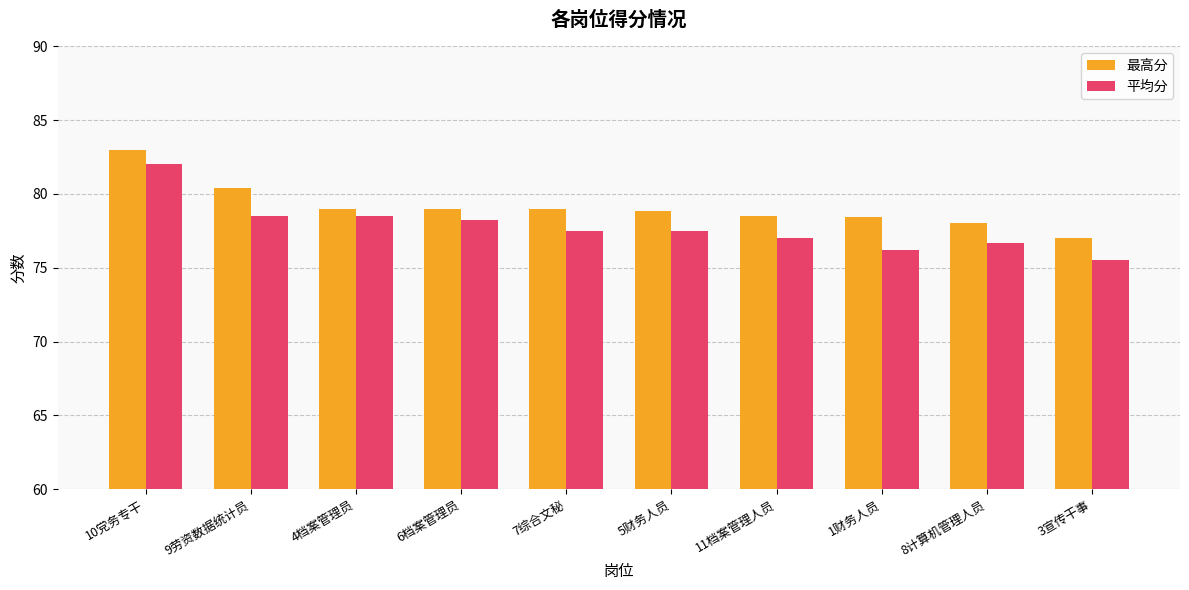

Which series has the widest spread of values?

平均分